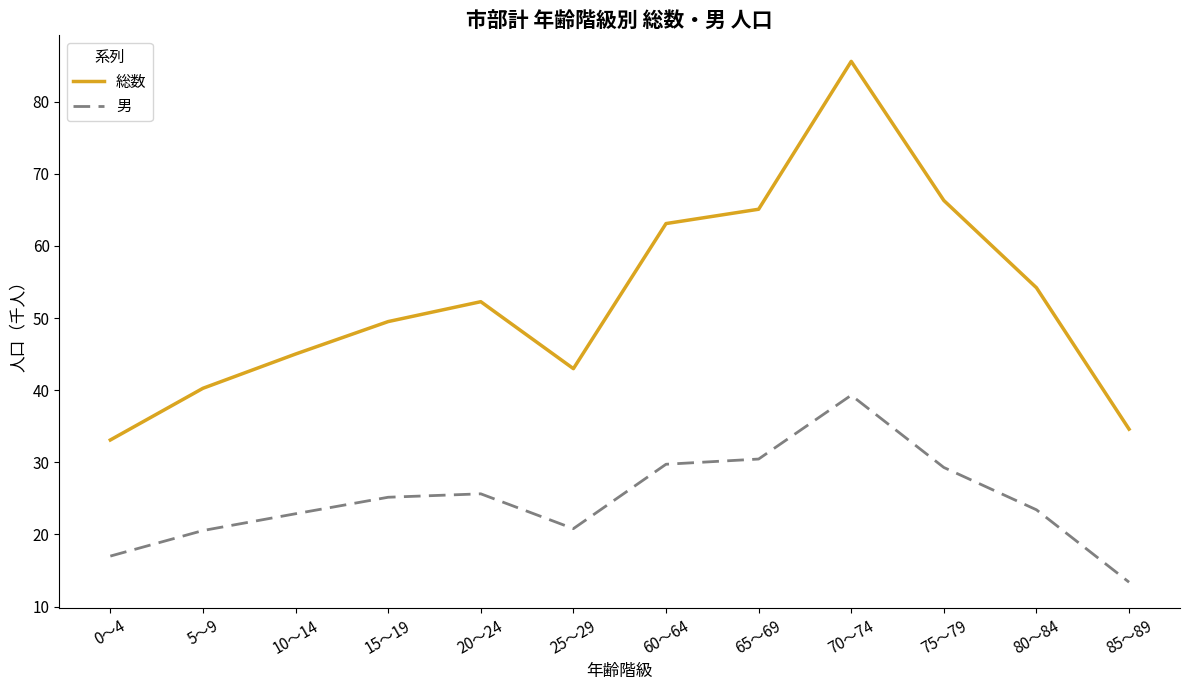

Which series changed the most between 0～4 and 20～24?

総数